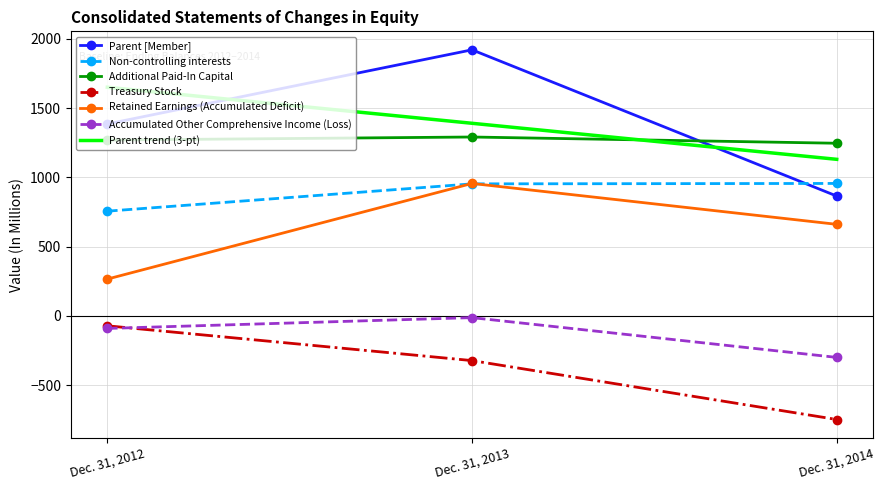

Between Dec. 31, 2012 and Dec. 31, 2014, which is larger?

Dec. 31, 2012